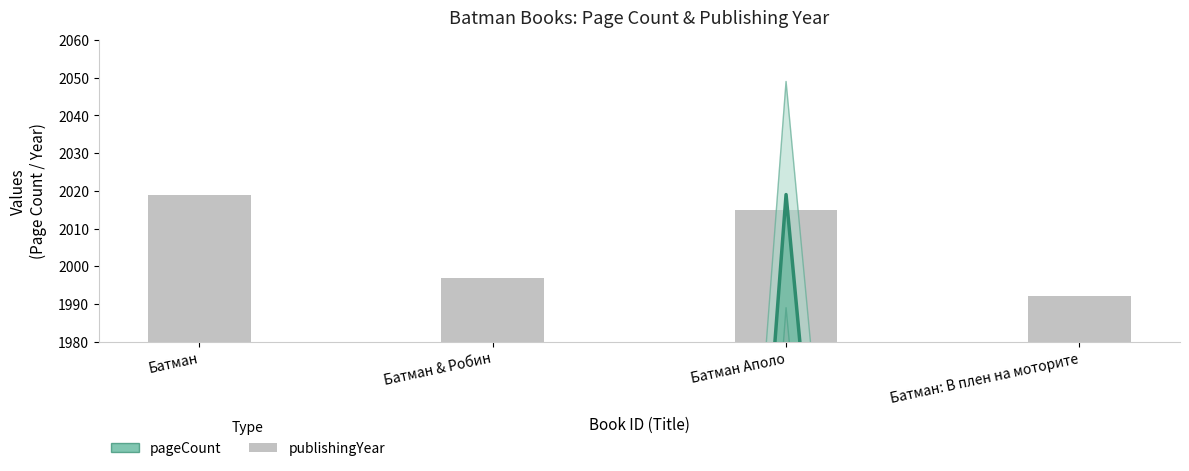

How many groups of bars are there?

4